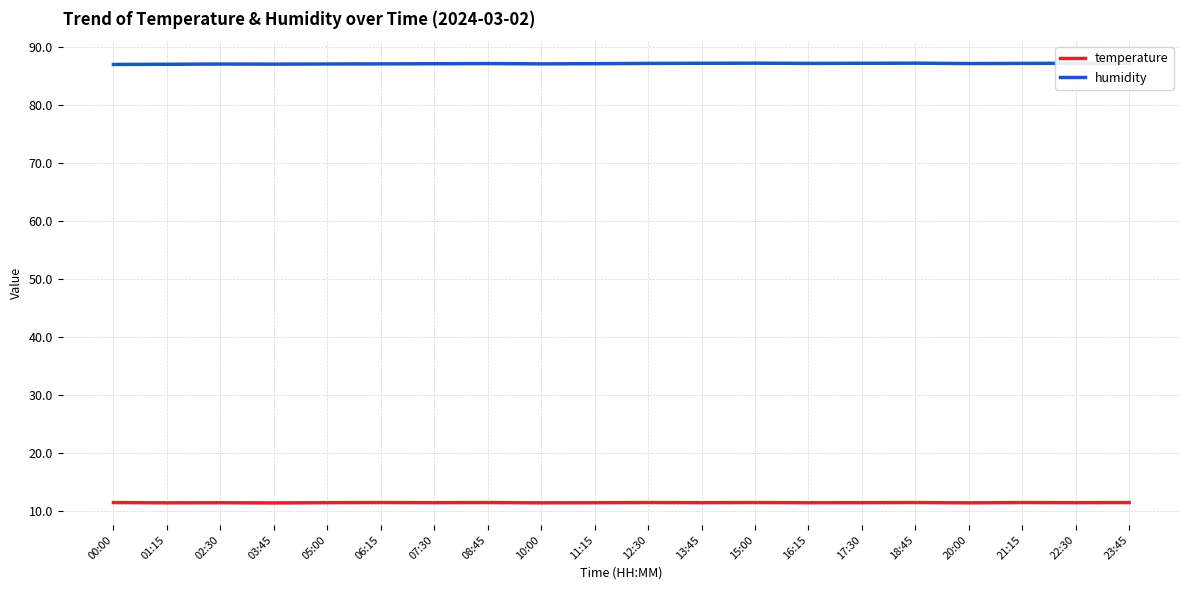

What is the difference between the maximum and minimum values in the temperature series?

0.1